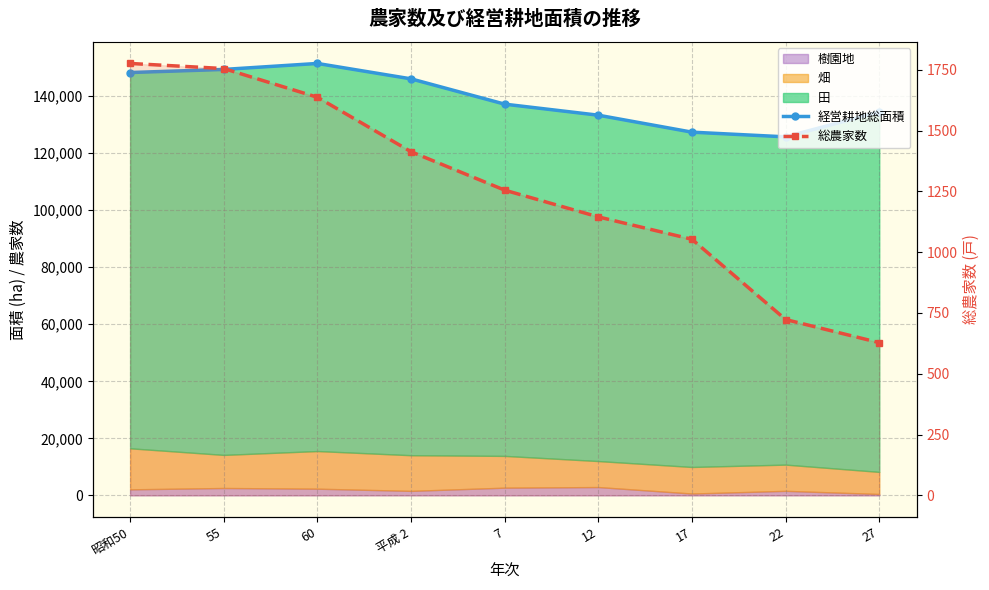

What is the maximum value for 経営耕地総面積?

151464